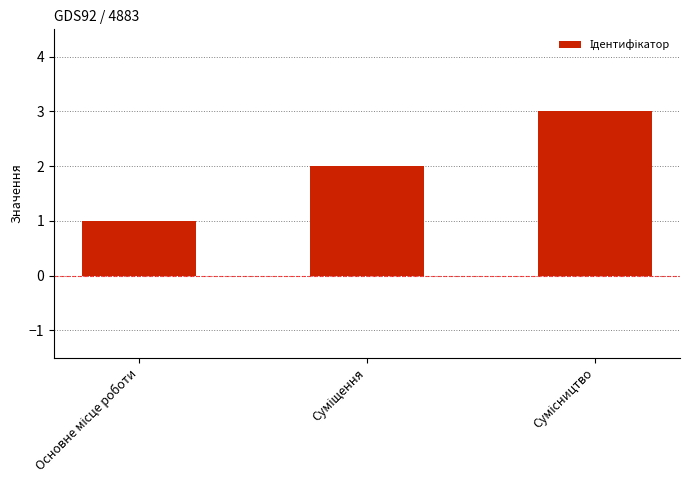

Does the chart contain any negative values?

No